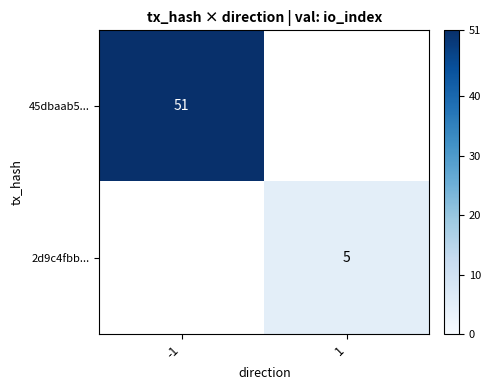

Between 1 and -1, which is larger?

-1